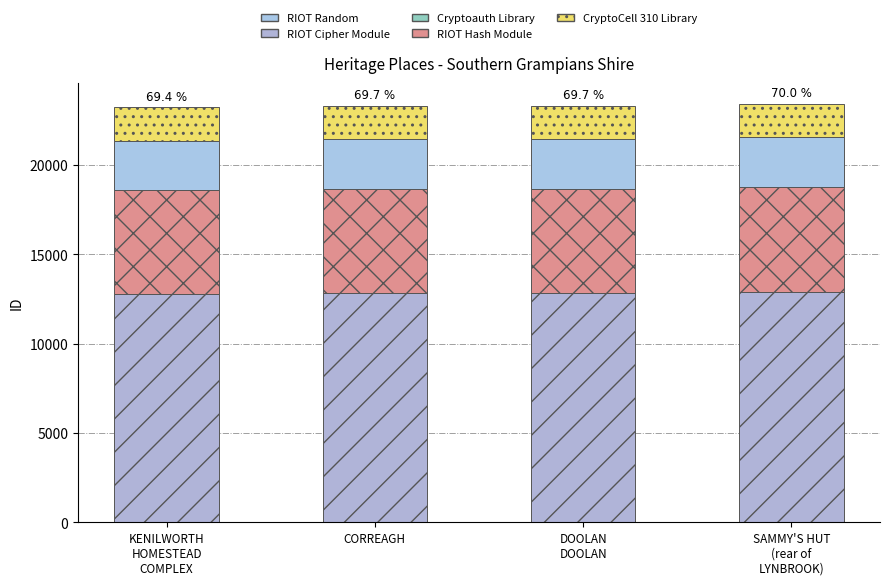

Is it true that RIOT Cipher Module equals 7711.1 at DOOLAN
DOOLAN?

False